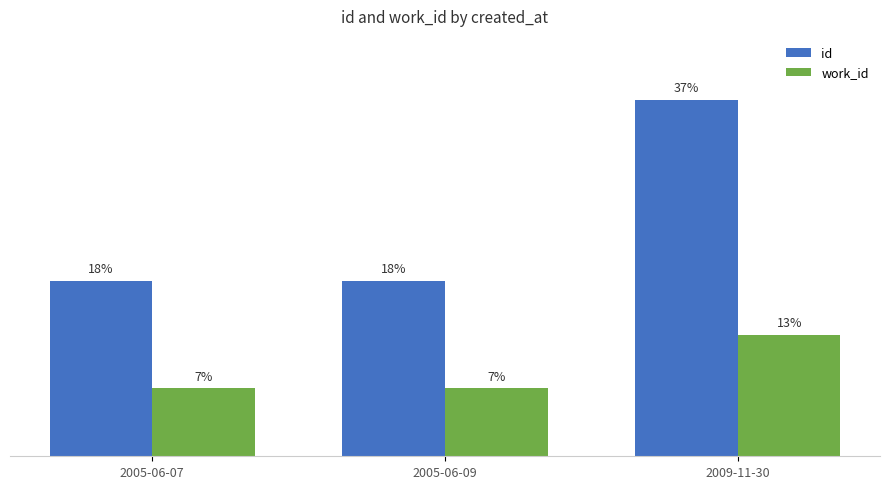

Are the bars horizontal?

No